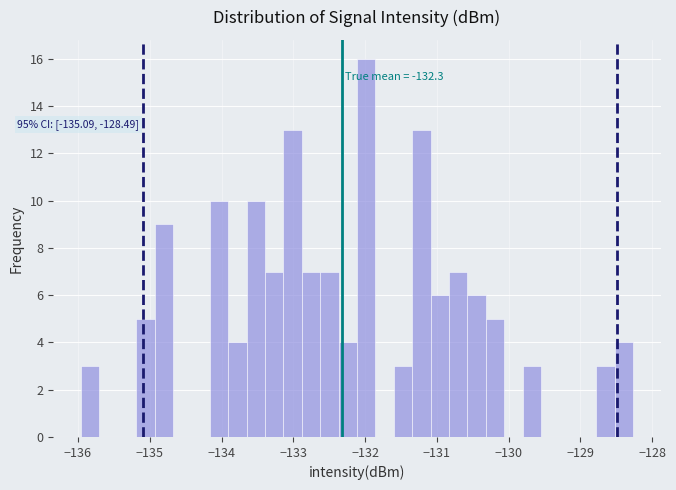

Around what value on the x-axis is the tallest bar? Give the approximate position of its centre, as read against the axis.

-132.0